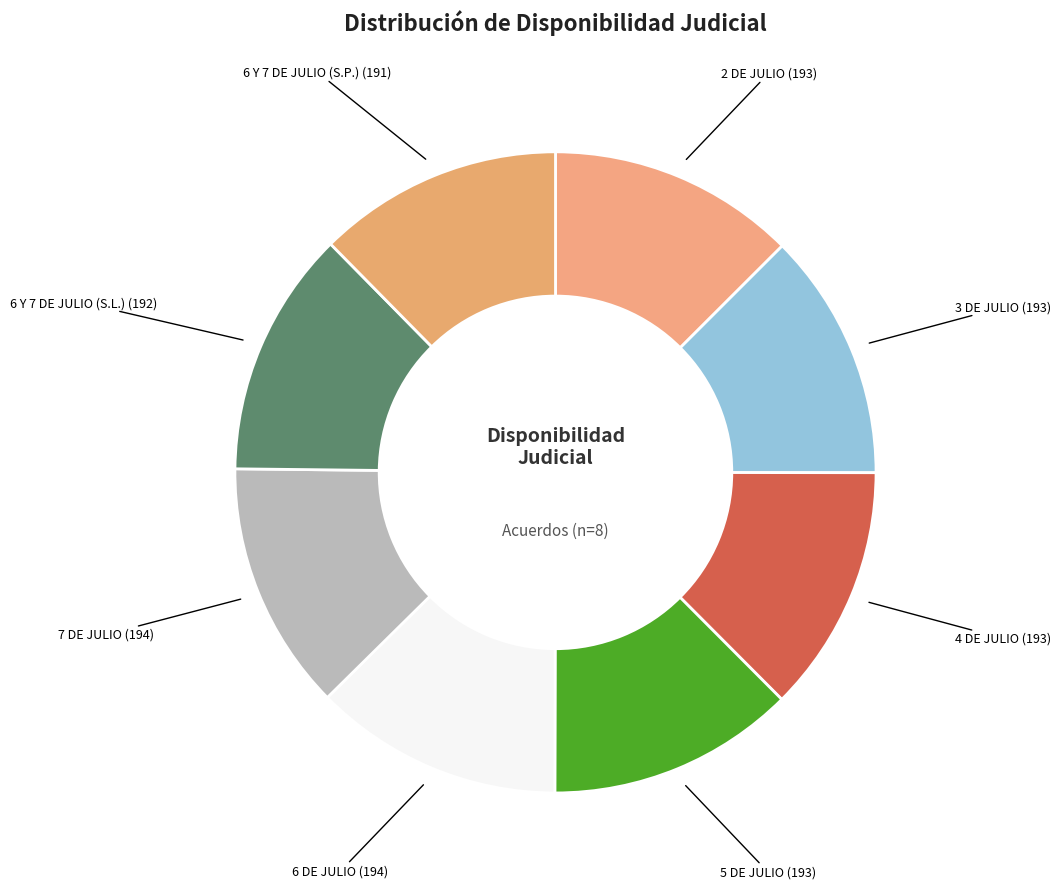

What is the ratio of the value at 4 DE JULIO (193) to the value at 7 DE JULIO (194)?

1.0